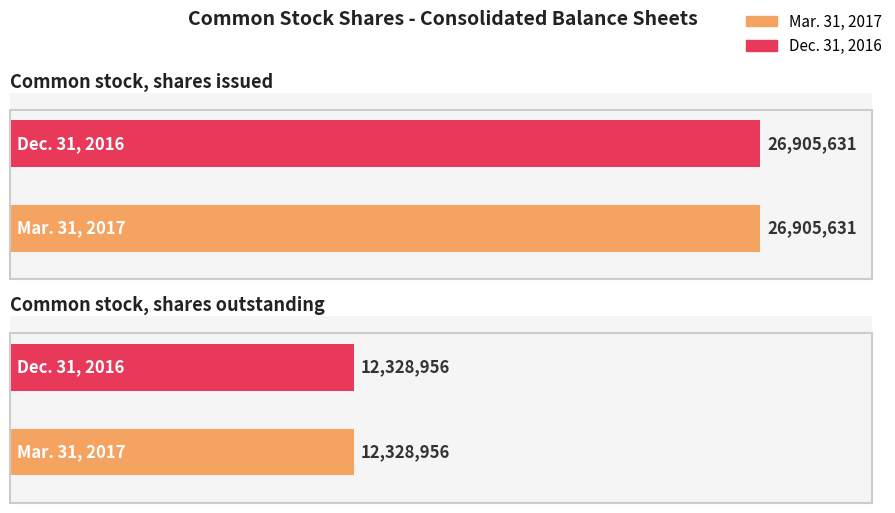

Where is Mar. 31, 2017 nearest to the value 19617293?

Common stock, shares outstanding